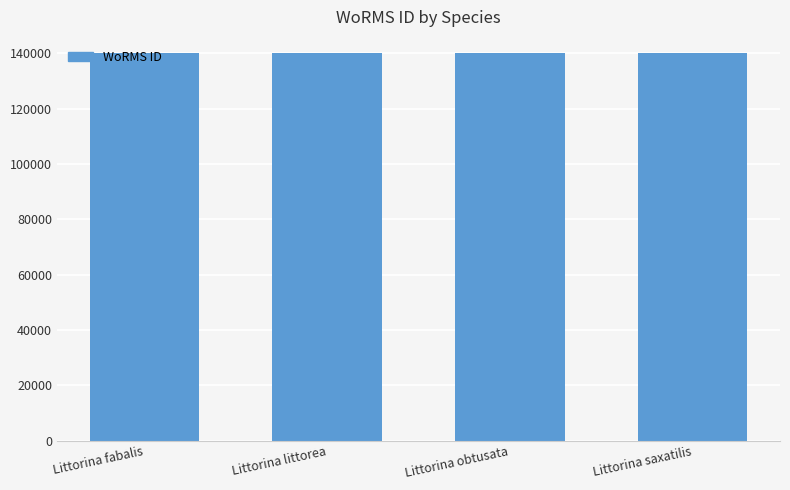

What is the sum of the values at Littorina fabalis and Littorina littorea?

280523